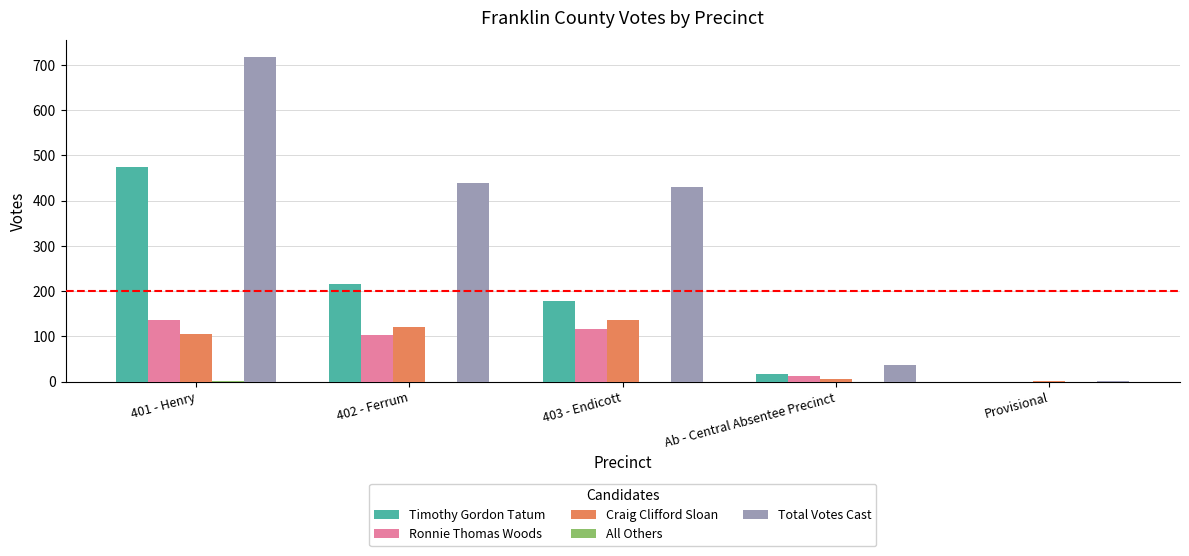

What is the maximum value shown in the chart?

718